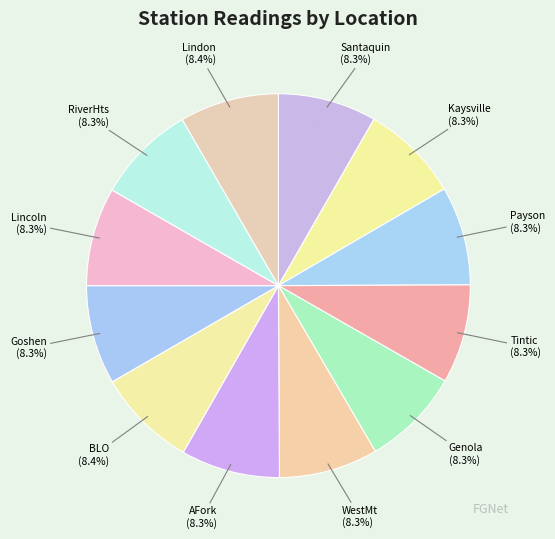

How many segments does this pie chart have?

12